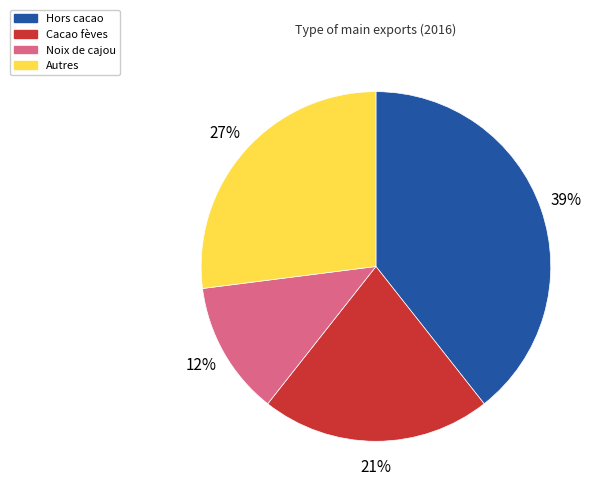

Which category has the smallest portion of the pie?

Noix de cajou